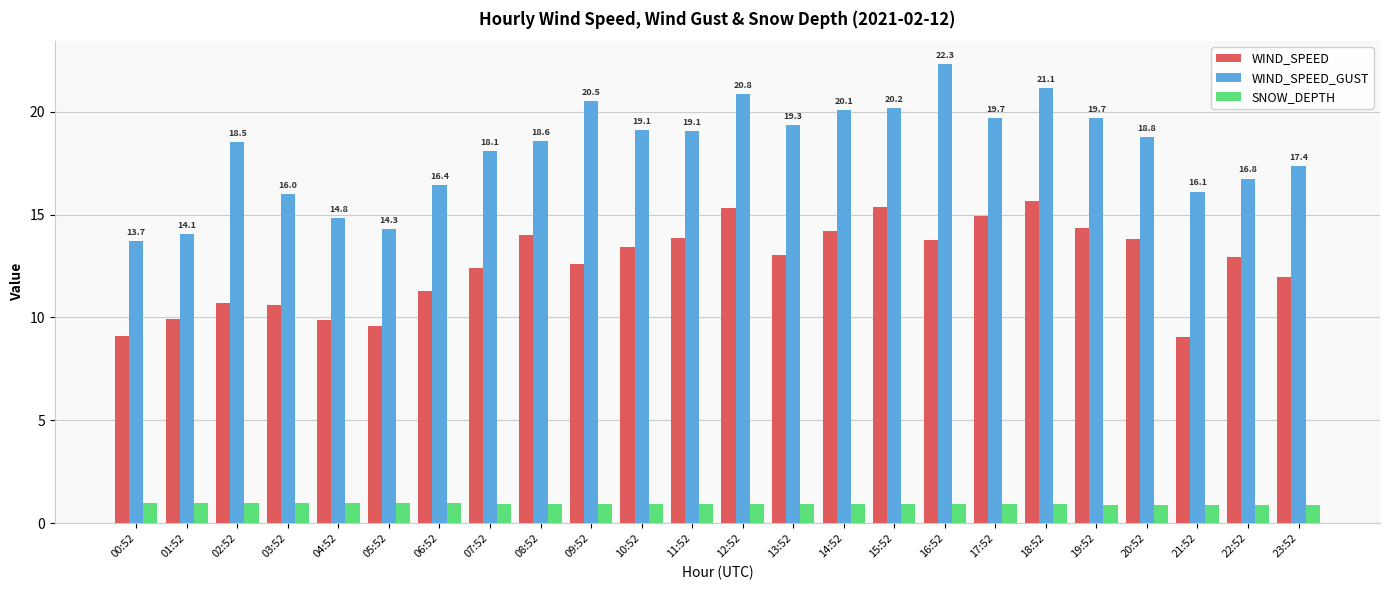

Does the chart contain stacked bars?

No